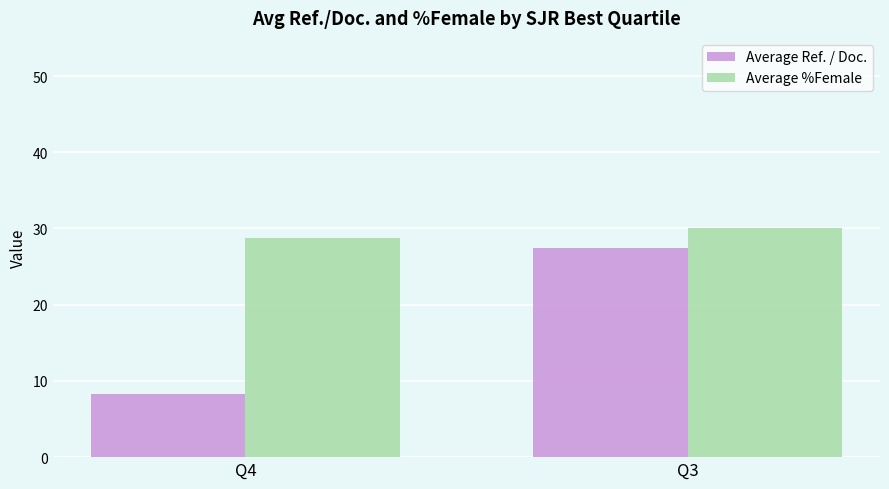

Count the number of data series in this chart.

2